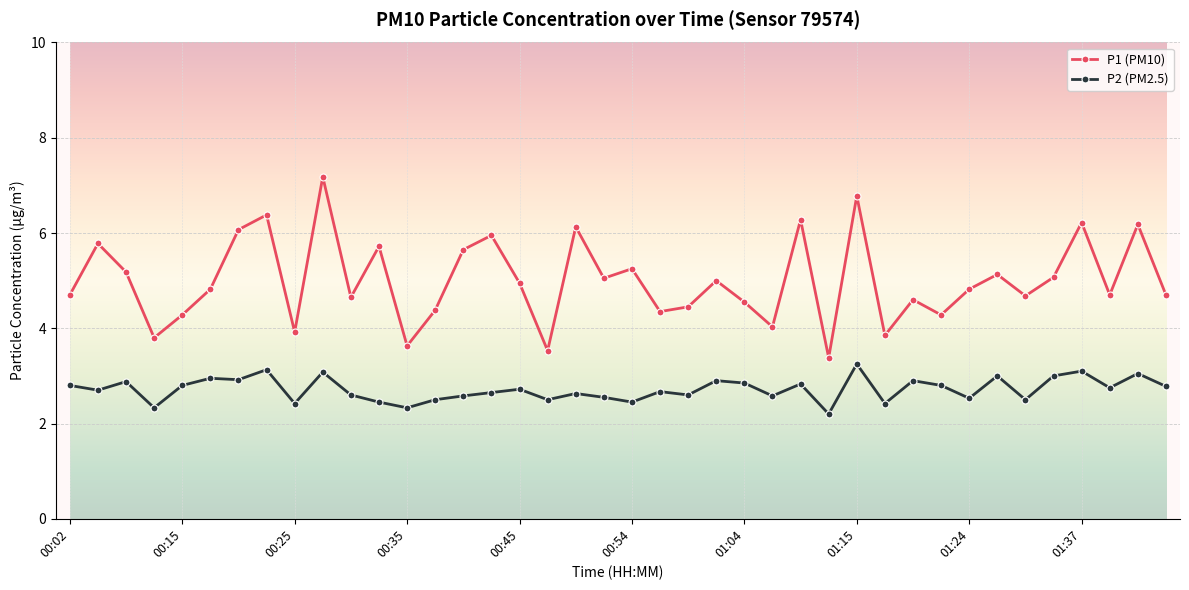

List the series in order of their peak value, highest first.

P1 (PM10), P2 (PM2.5)